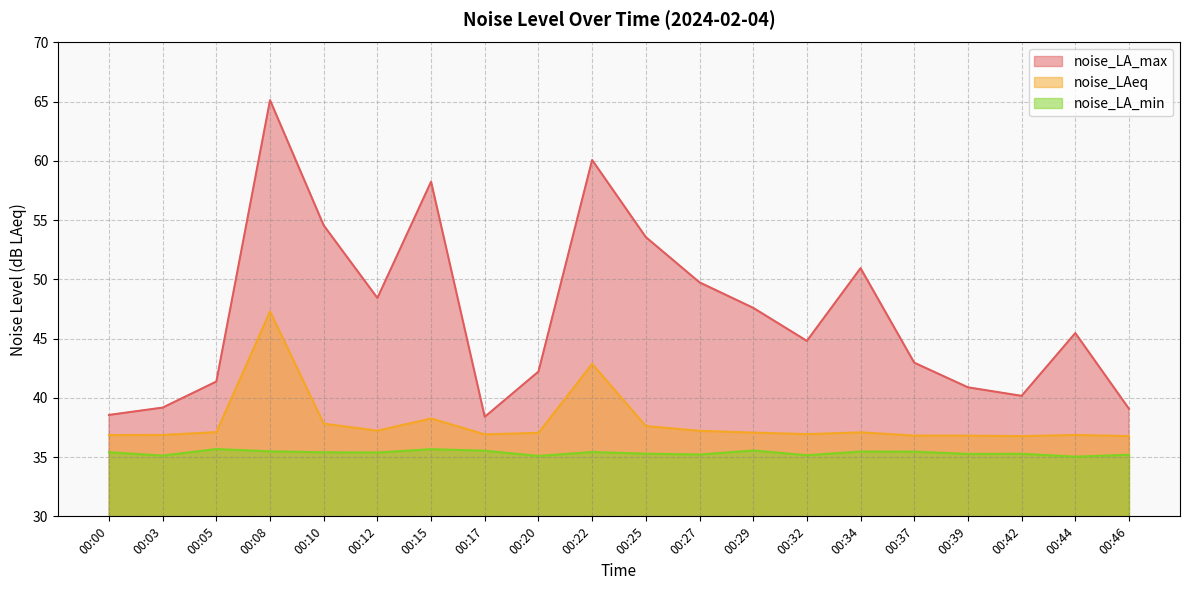

True or false: noise_LA_min has a value of 35.5 at 00:37.

True